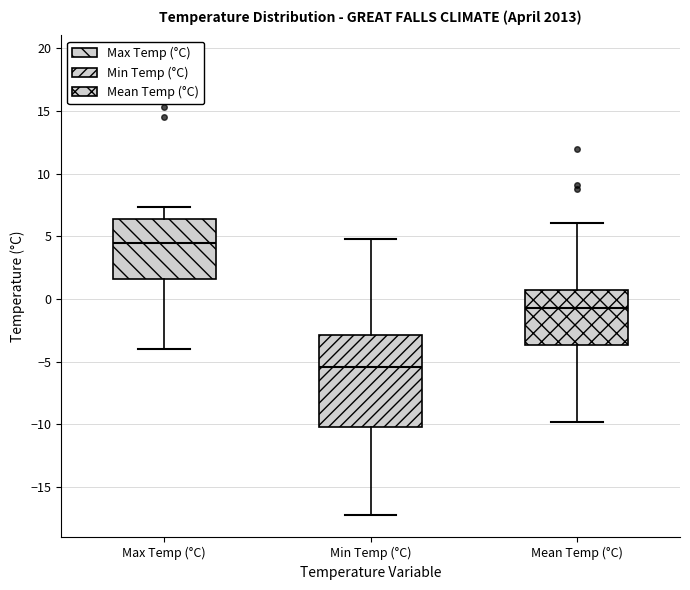

Reading left to right, read every box against the y-axis: the position of its median line, the range the box covers, and the ends of its whiskers. The values are not printed on the chart, so give them approximately, as read against the axis.

Max Temp (°C): median 4.5, box 1.5 to 6.5, whiskers -4.0 to 7.5
Min Temp (°C): median -5.5, box -10.0 to -3.0, whiskers -17.0 to 5.0
Mean Temp (°C): median -0.5, box -3.5 to 1.0, whiskers -10.0 to 6.0